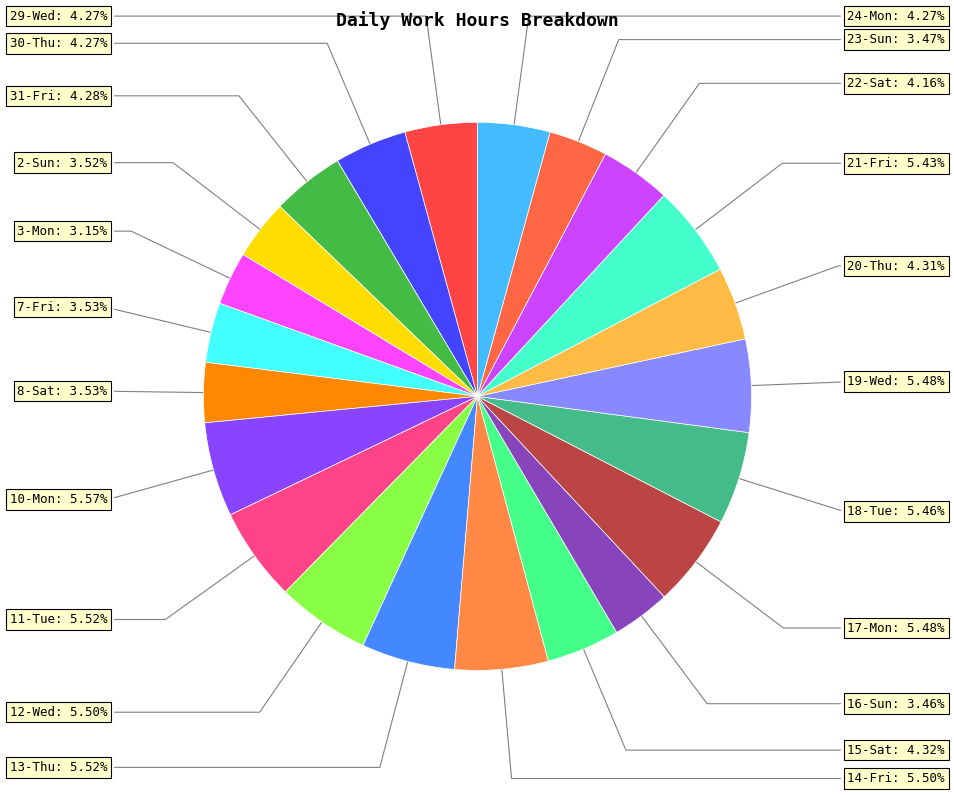

Is there a majority slice in this chart?

No